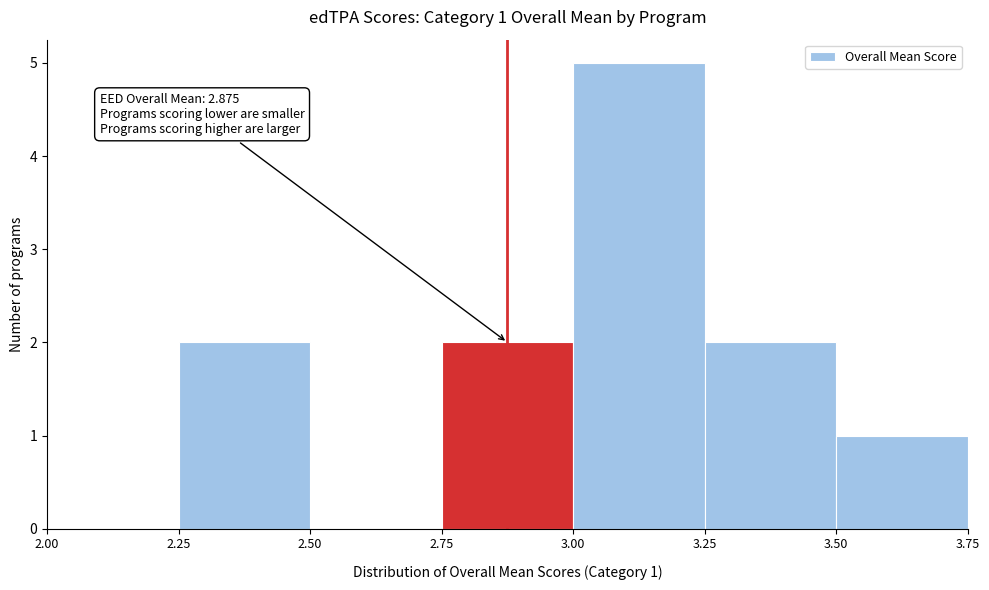

Which range on the x-axis has the tallest bar?

3.00 to 3.25